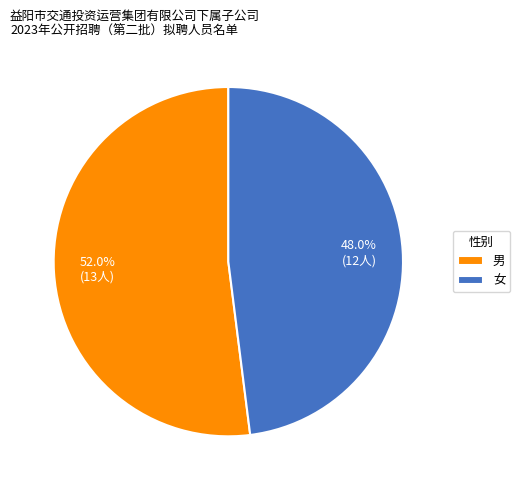

Does 女 account for over 50% of the chart?

No